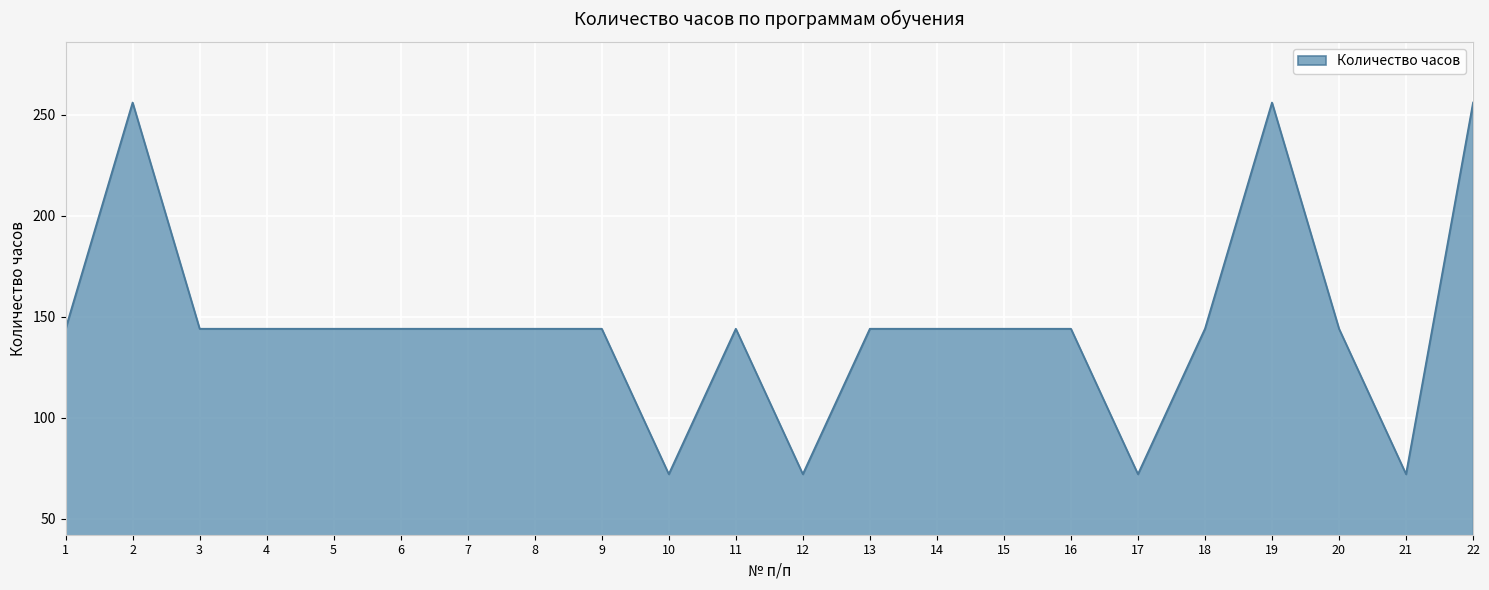

What is the ratio of the value at 15 to the value at 2?

0.6